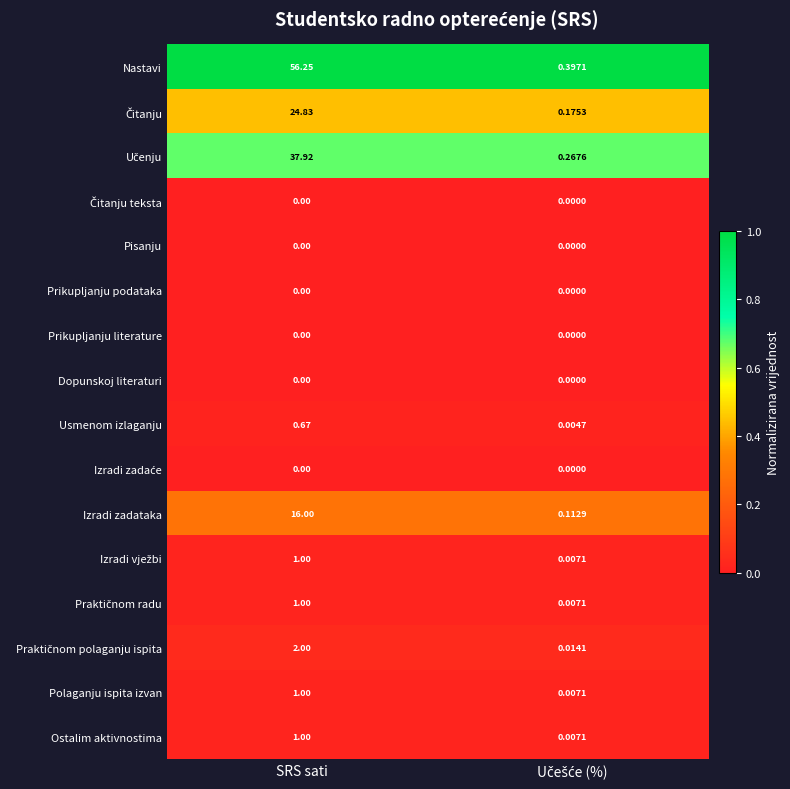

Which label corresponds to the largest value in the chart?

SRS sati